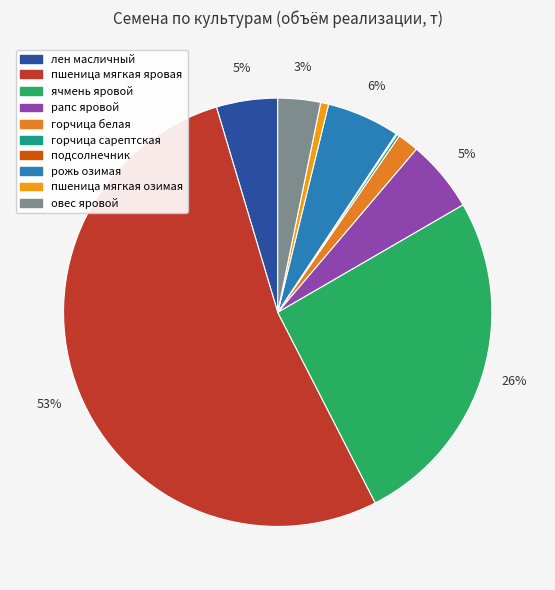

To the nearest percent, what is the average slice percentage?

10%